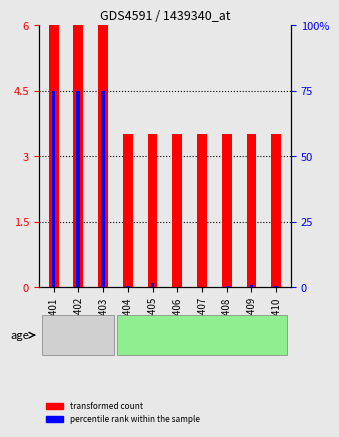

Which category has the highest value in the percentile rank within the sample series?

GSM936402